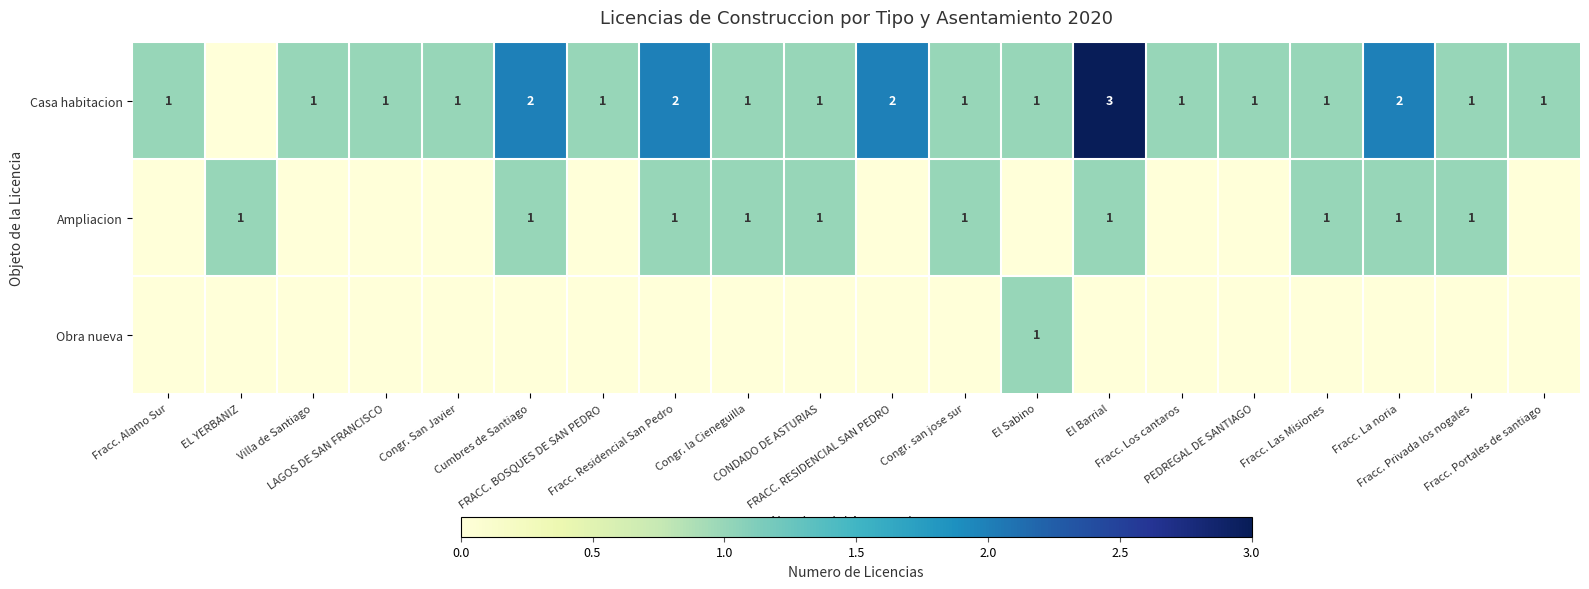

At which category is the sum across all series the highest?

El Barrial